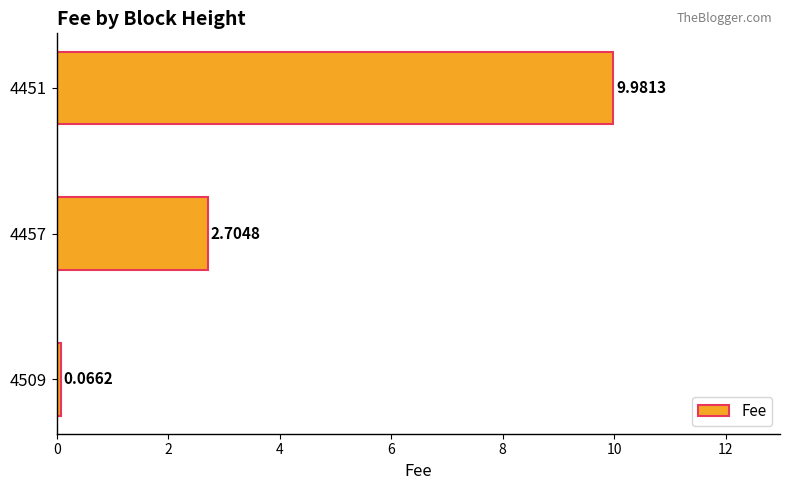

Does the chart contain any negative values?

No